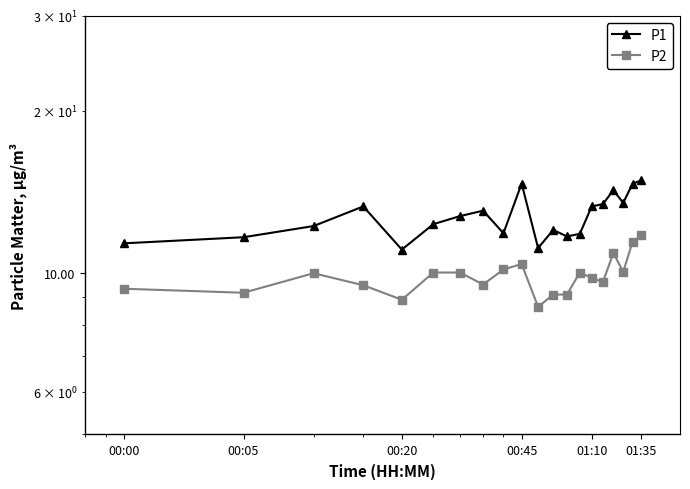

True or false: P1 has a value of 3.2 at 00:00.

False